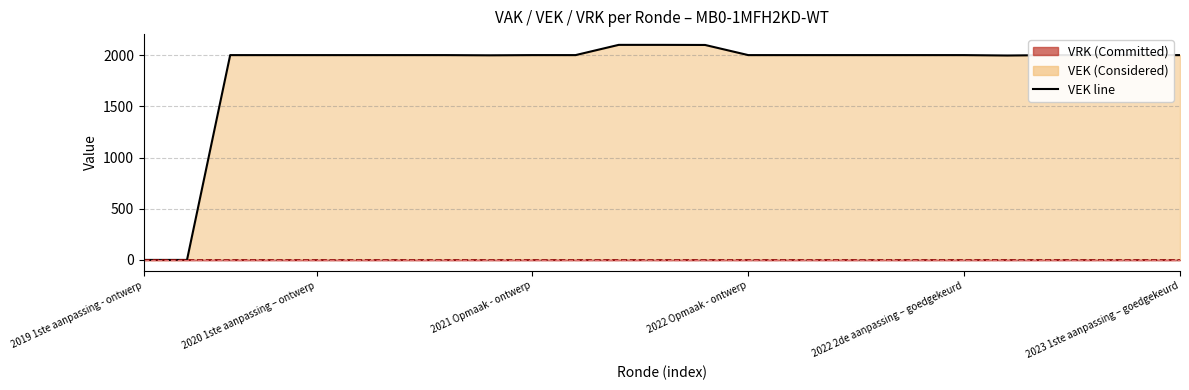

Does the chart have visible grid lines?

Yes